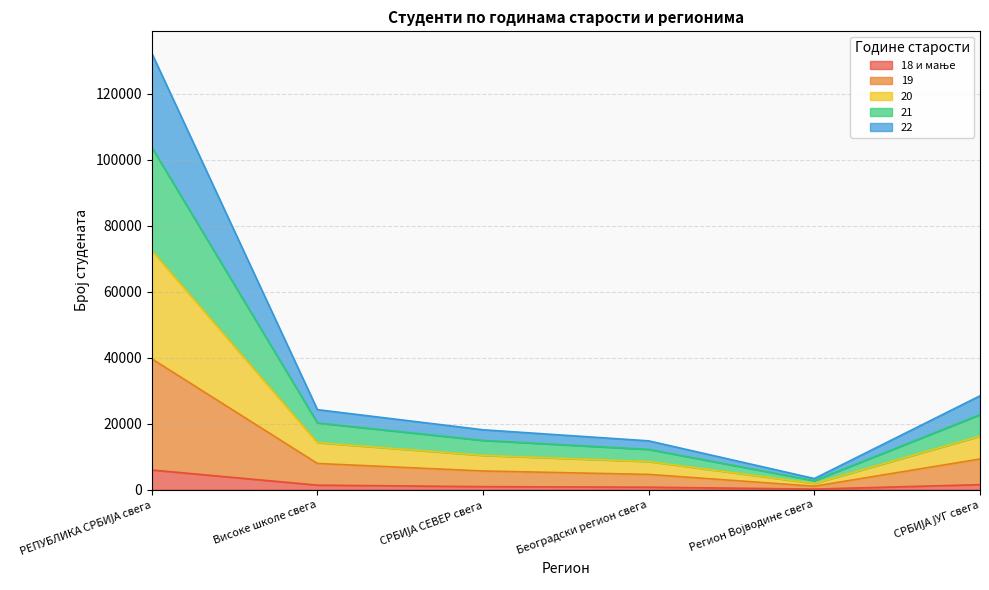

What is the difference between the highest and lowest values at Регион Војводине свега?

3191